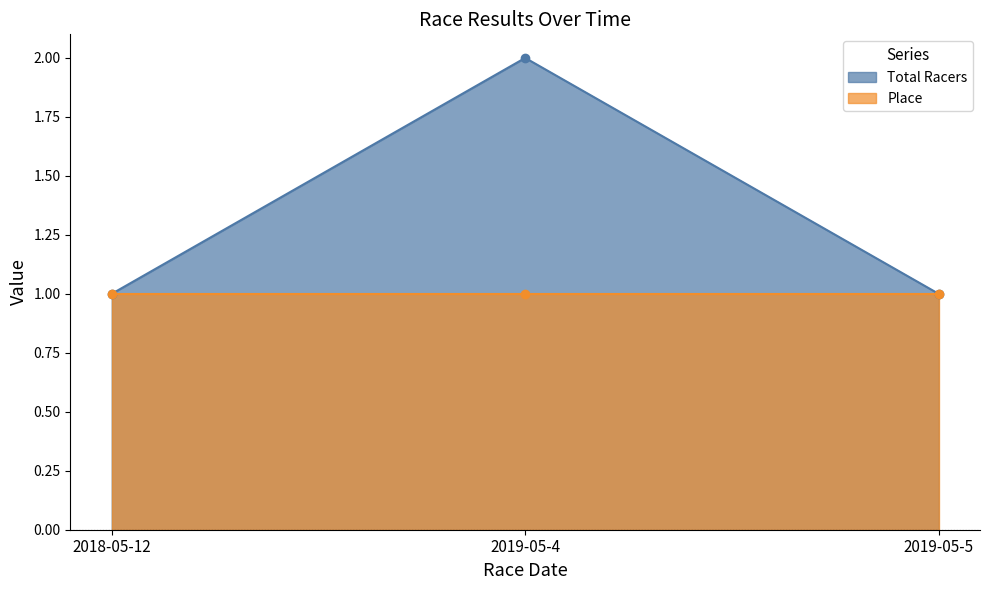

List the labels in order of value, smallest first.

2018-05-12, 2019-05-5, 2019-05-4